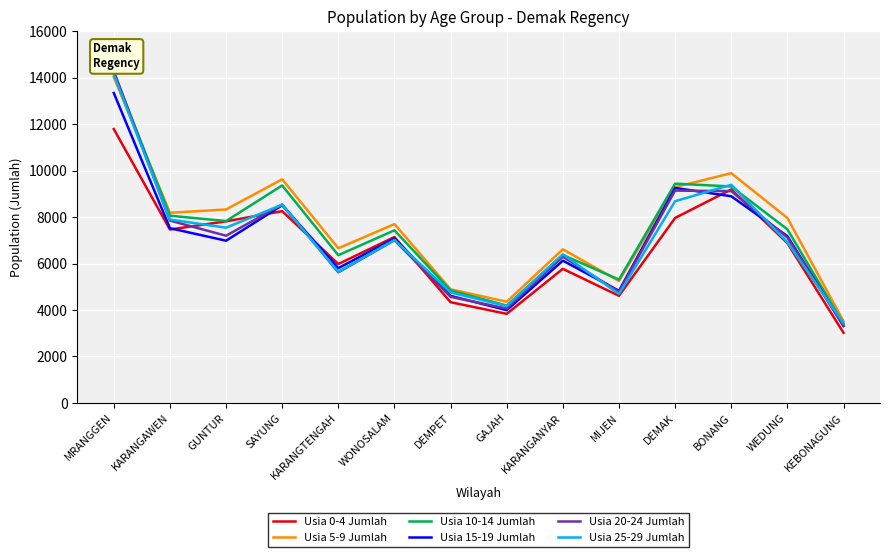

Between DEMPET and KEBONAGUNG, which series saw the biggest shift?

Usia 10-14 Jumlah